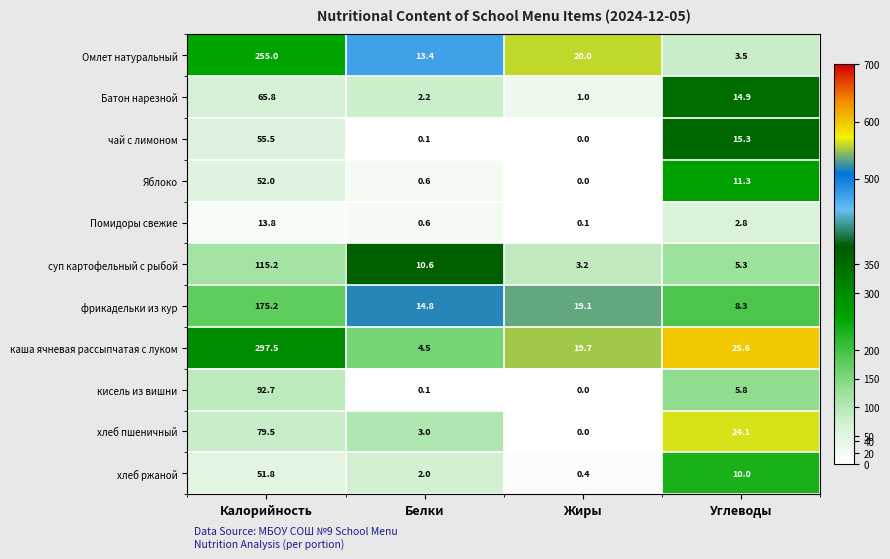

What is the total value across all series at Белки?

51.9